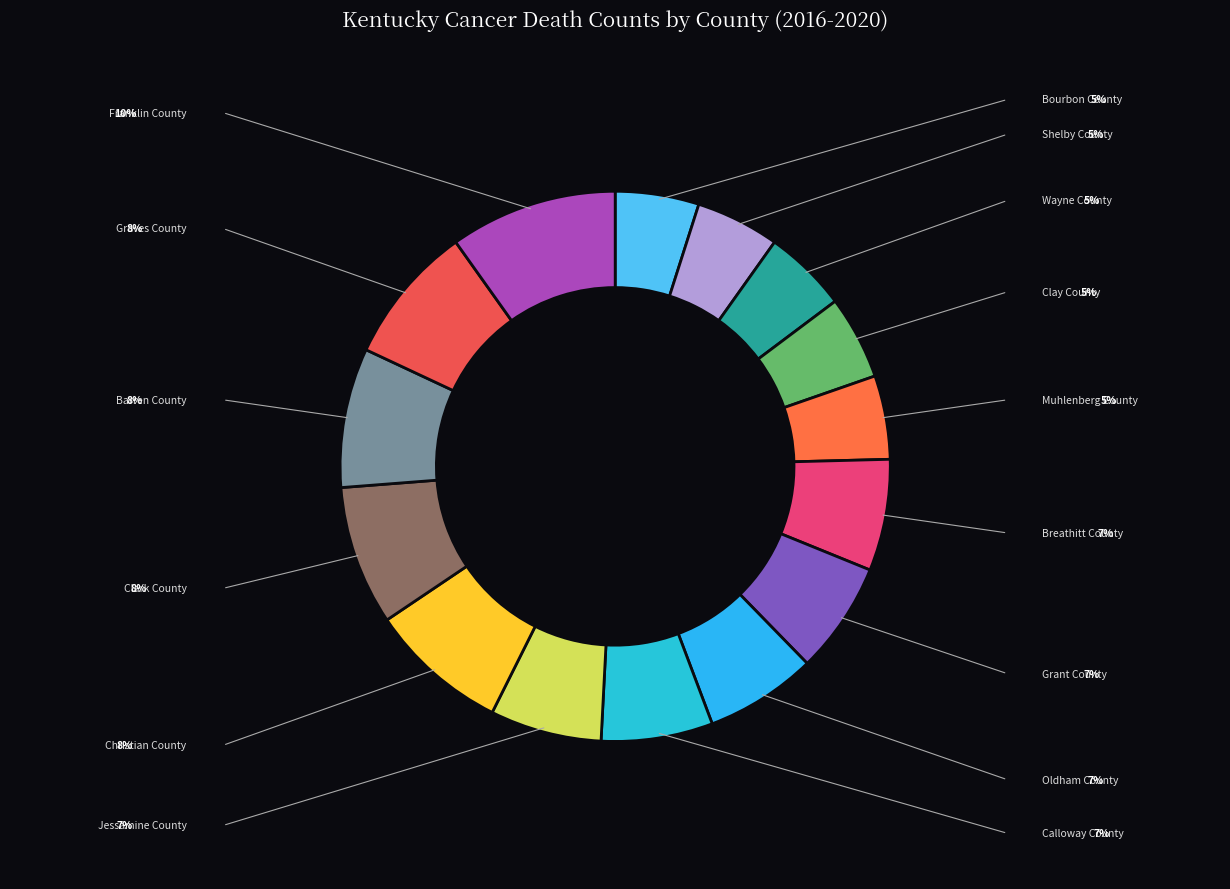

Is there a majority slice in this chart?

No